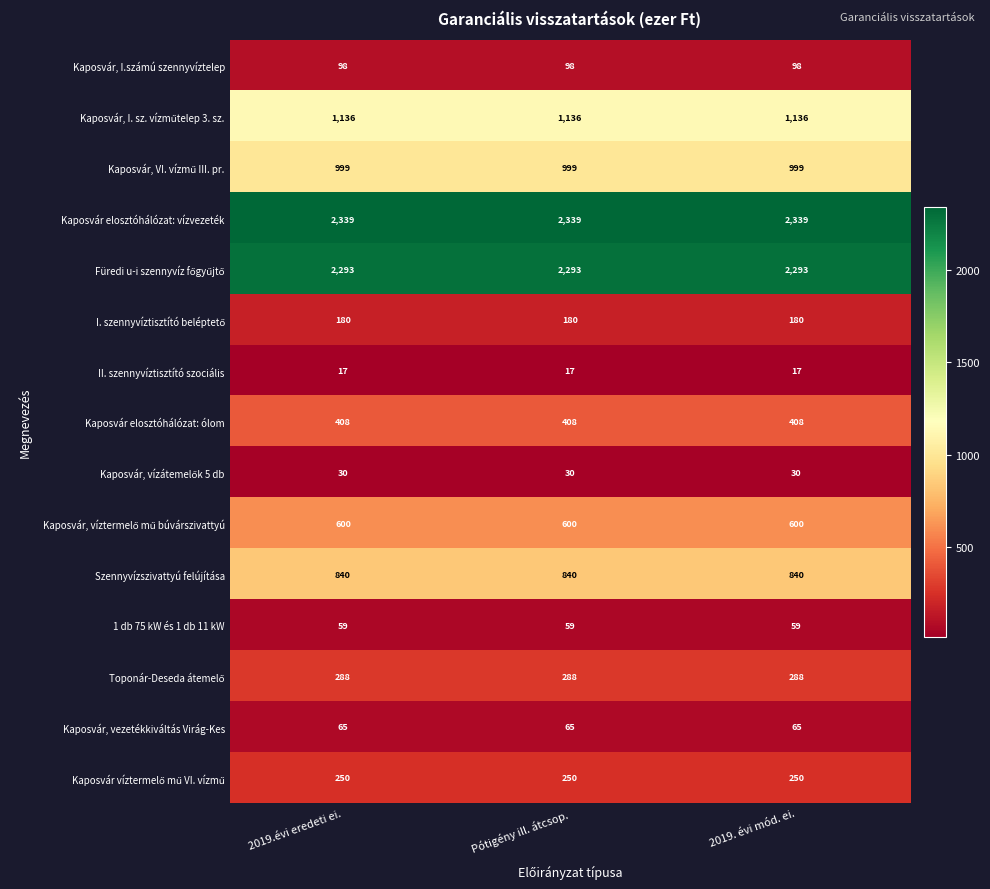

True or false: Szennyvízszivattyú felújítása has a value of 422 at 2019. évi mód. ei..

False